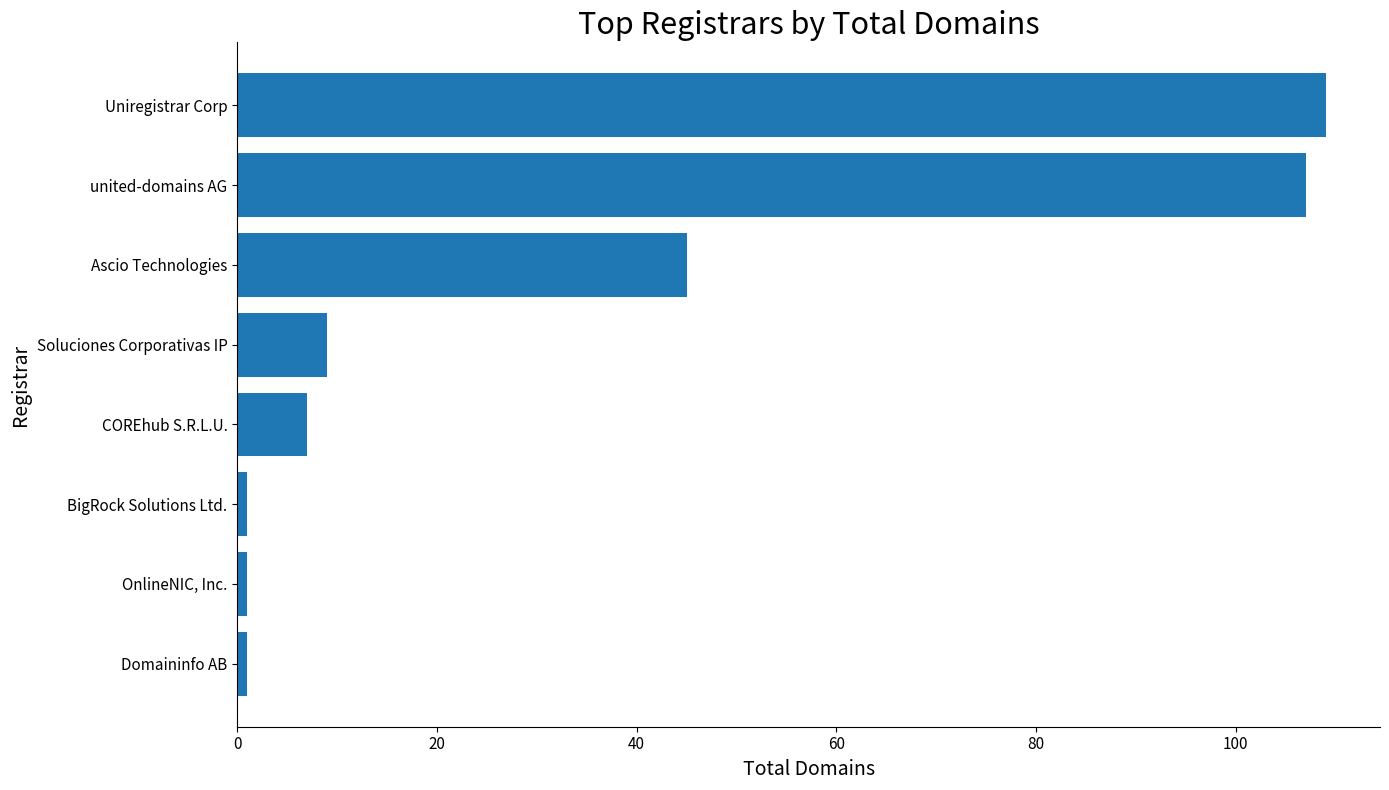

True or false: the data shows 107 at united-domains AG.

True